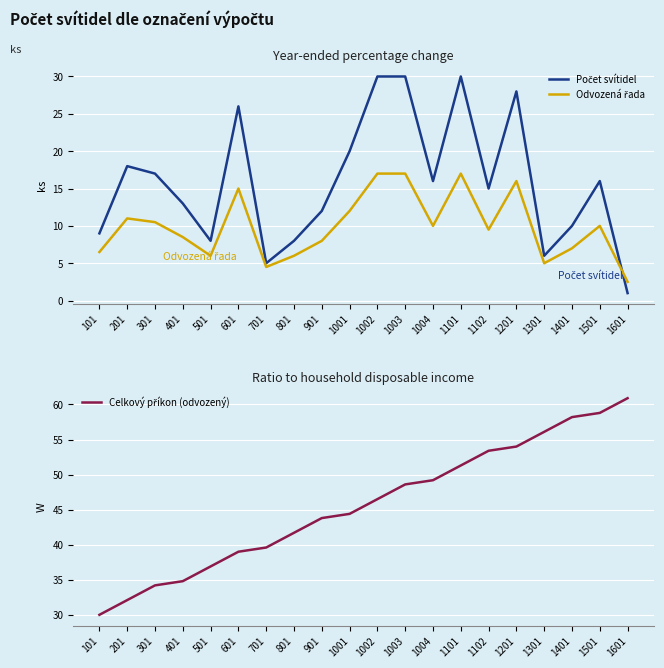

At which label is Celkový příkon (odvozený) closest to 45?

1001